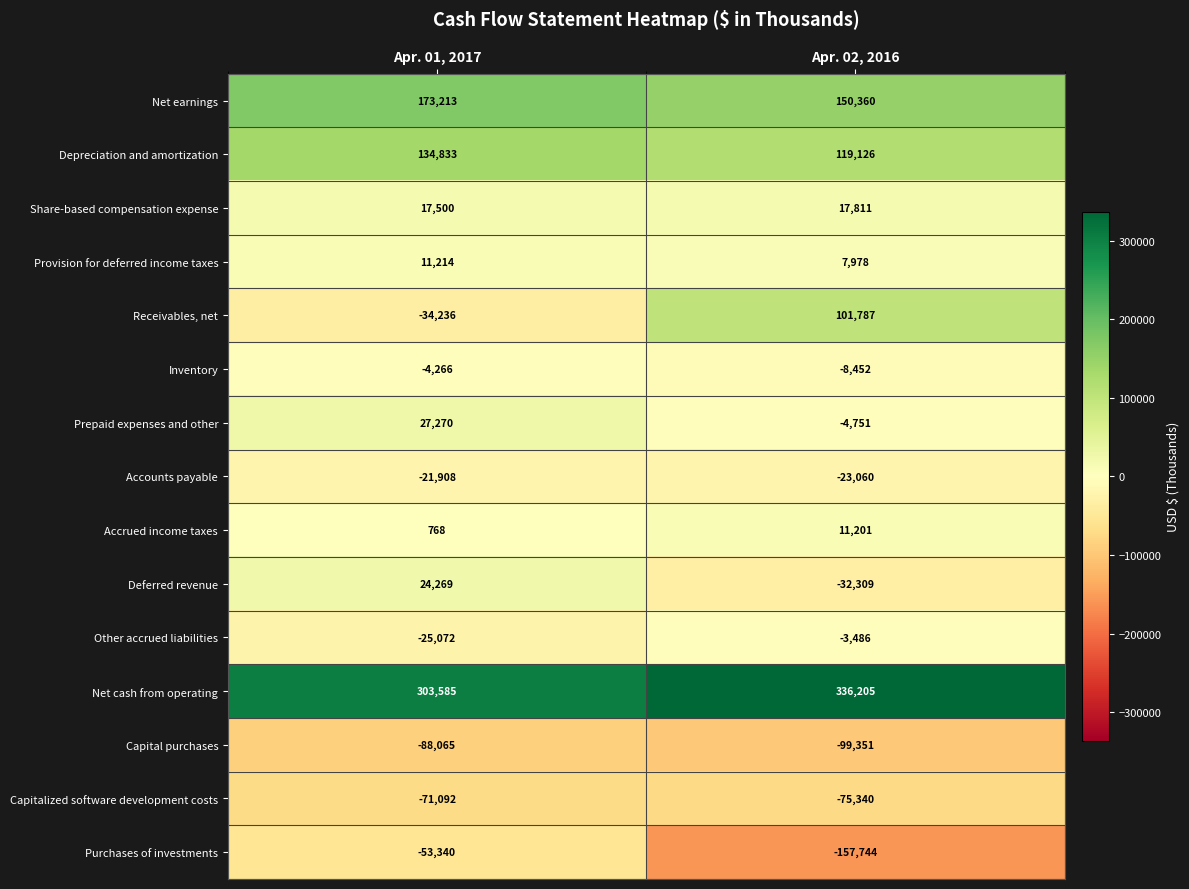

Which series has the largest total across all categories?

Net cash from operating